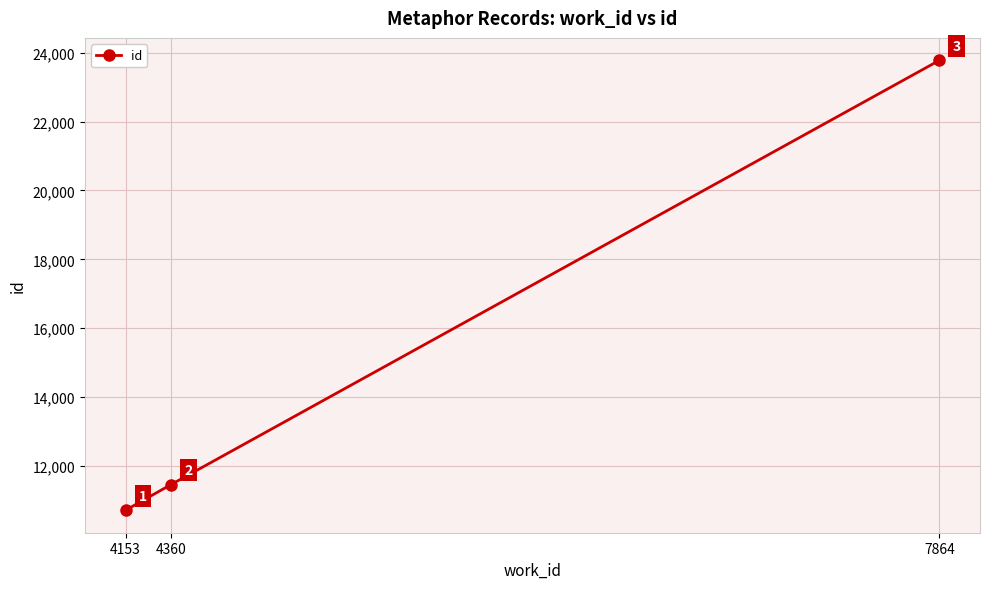

Reading left to right, transcribe all the data shown in this chart.

4153=10712	4360=11457	7864=23778